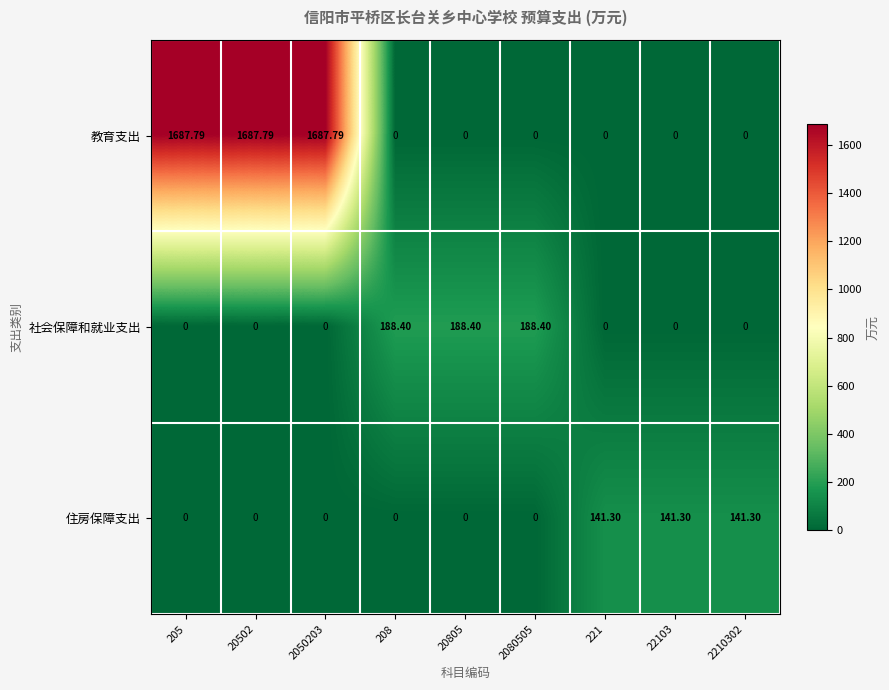

Is the value of 社会保障和就业支出 at 20805 greater than the value of 教育支出 at 20502?

No